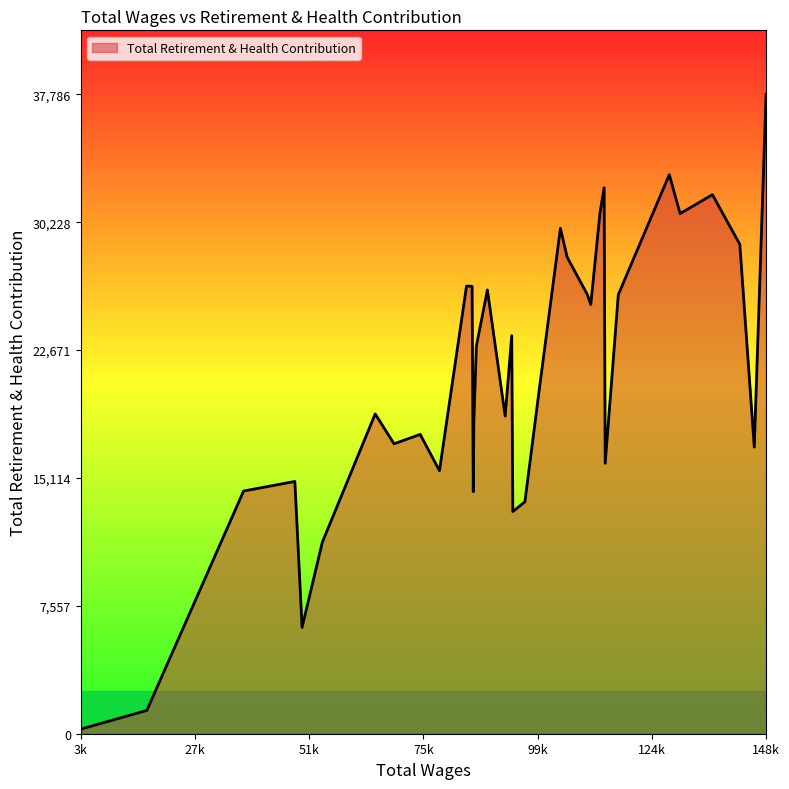

What is the difference between the second highest and second lowest values?

31659